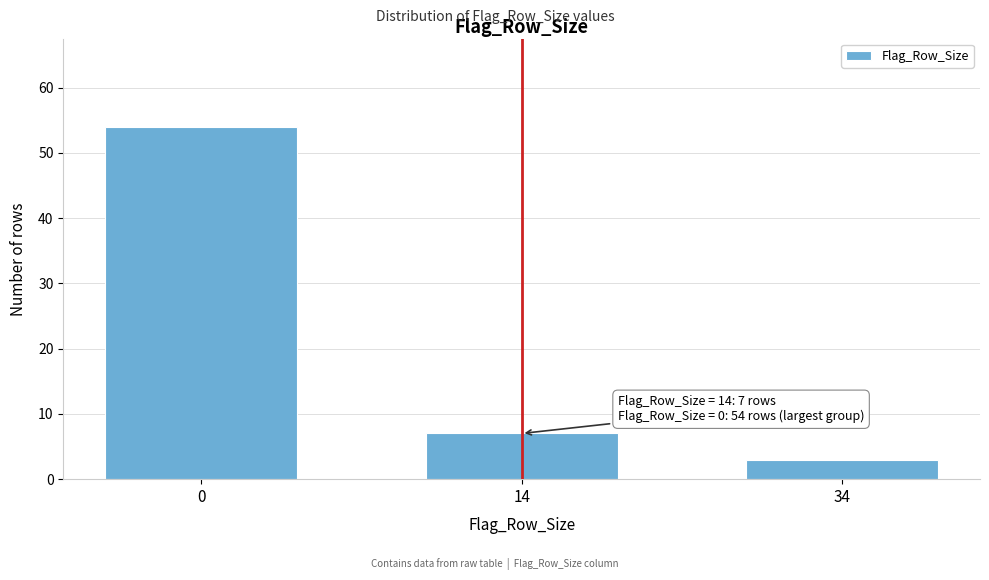

Reading right to left, what are all the values shown in this chart?

3	7	54